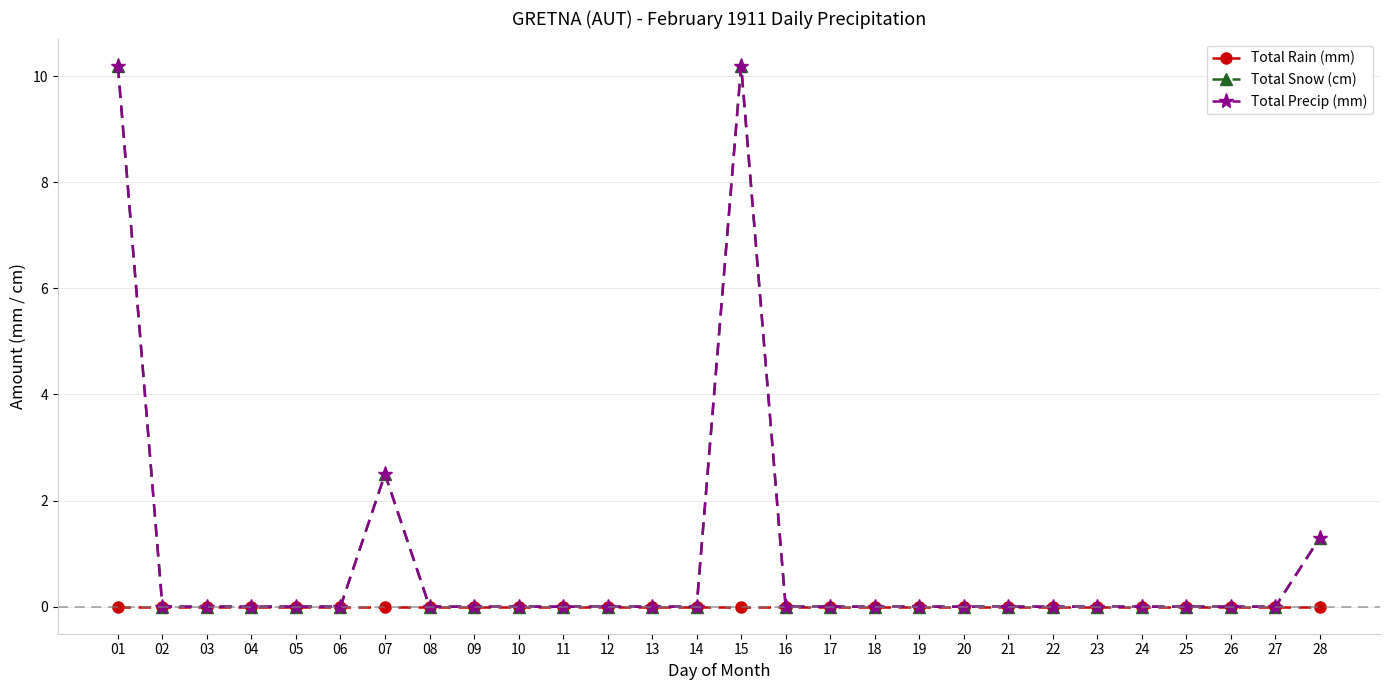

True or false: Total Rain (mm) and Total Snow (cm) intersect in this chart.

False